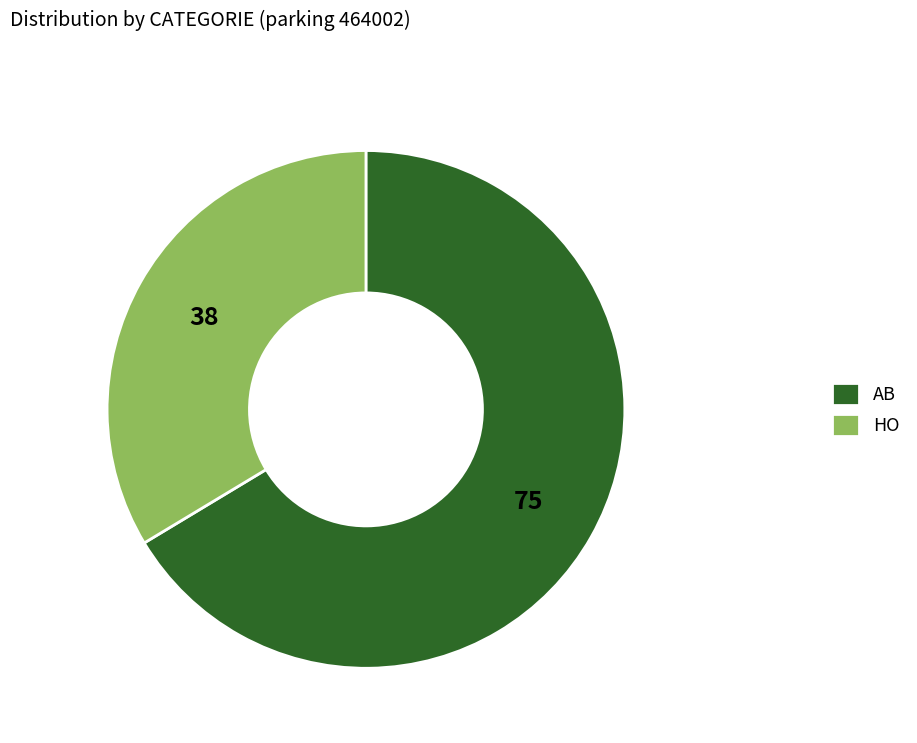

Rank the categories by value from lowest to highest.

HO, AB